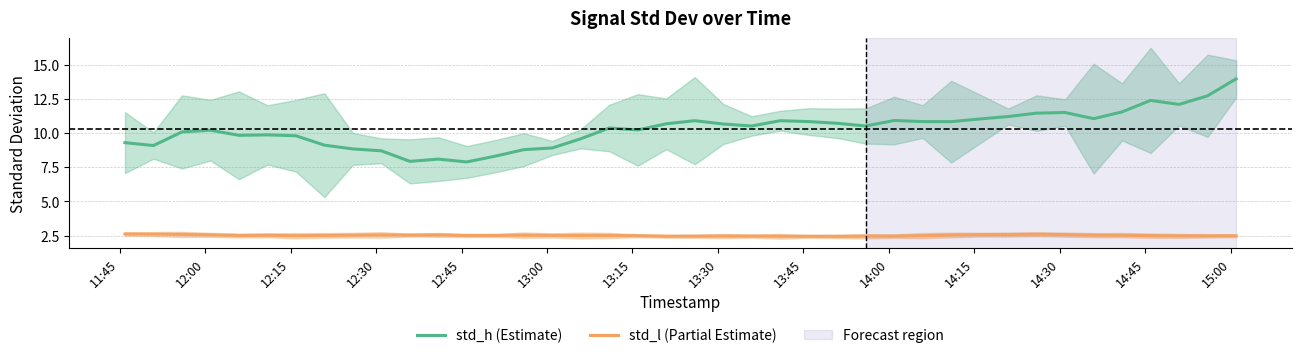

True or false: std_h (Estimate) and std_l (Partial Estimate) intersect in this chart.

False